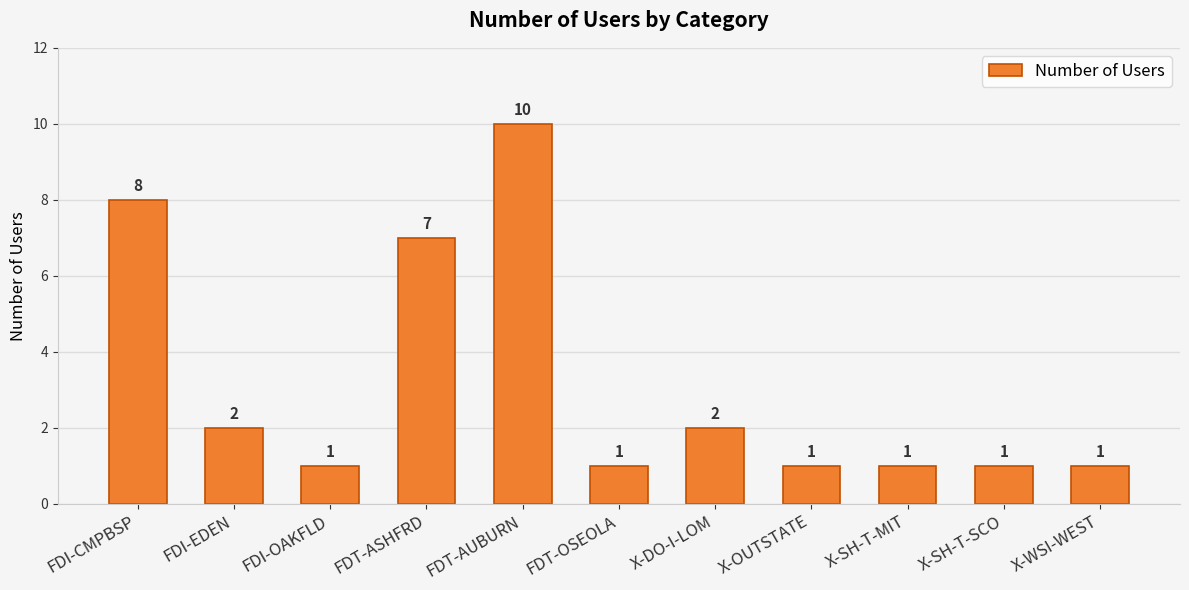

Reading left to right, transcribe all the data shown in this chart.

8	2	1	7	10	1	2	1	1	1	1